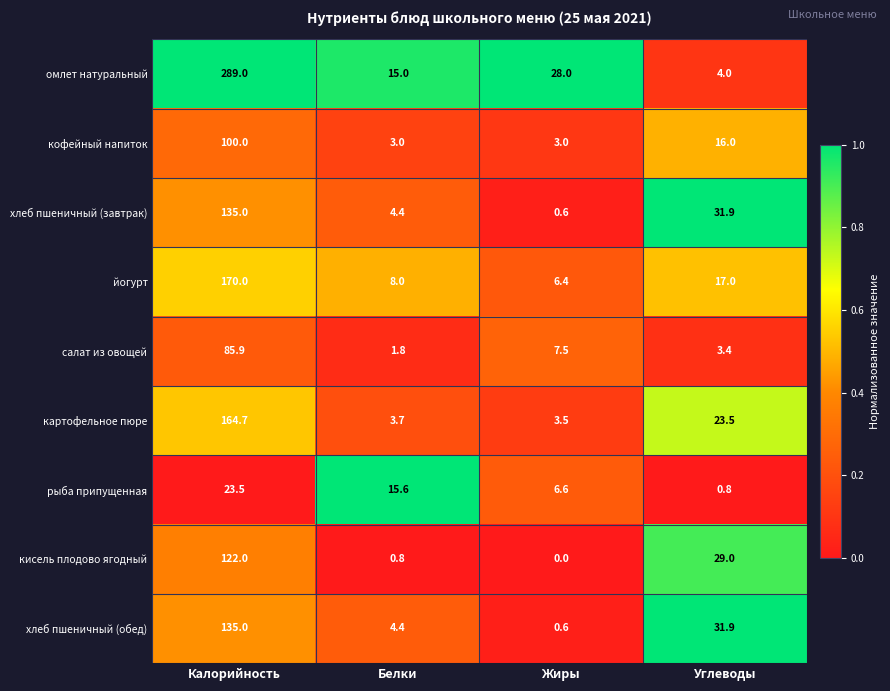

Where is омлет натуральный nearest to the value 146?

Жиры